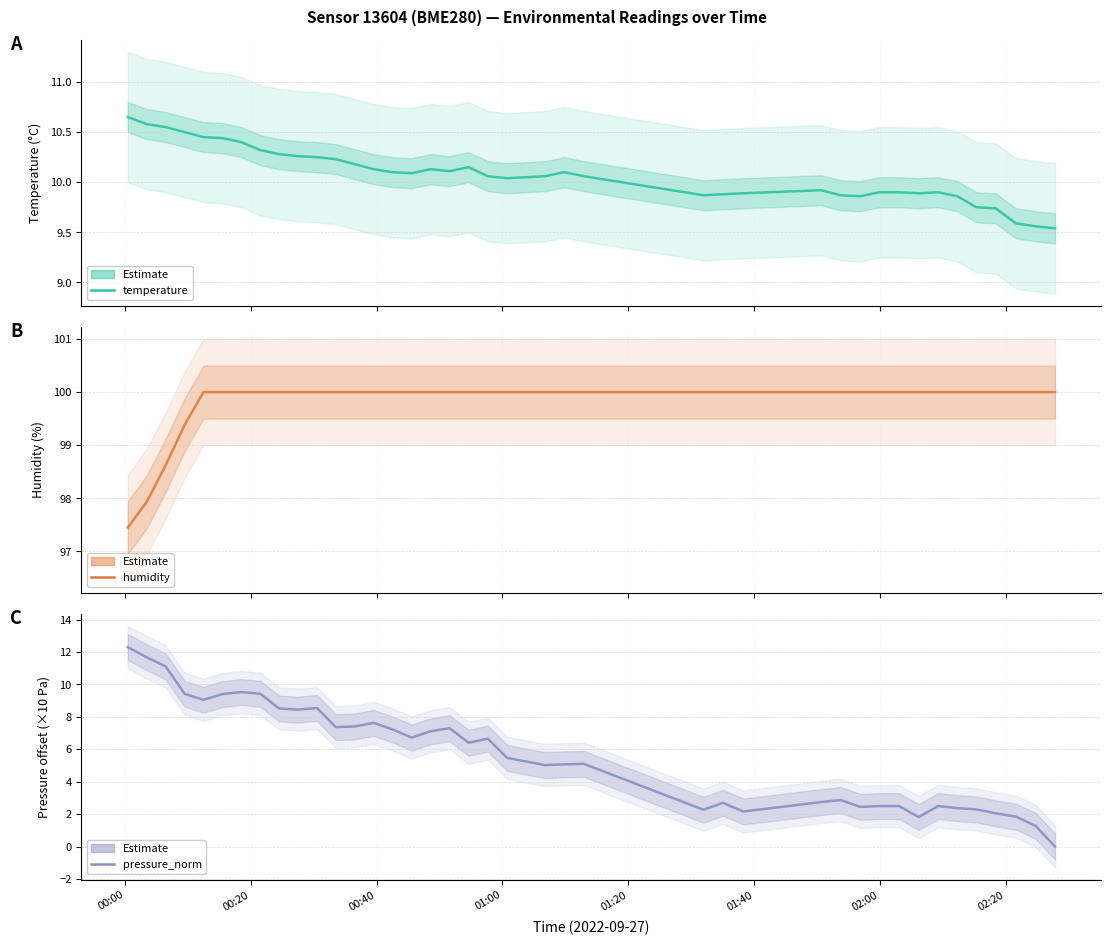

Count the number of categories in the chart.

40